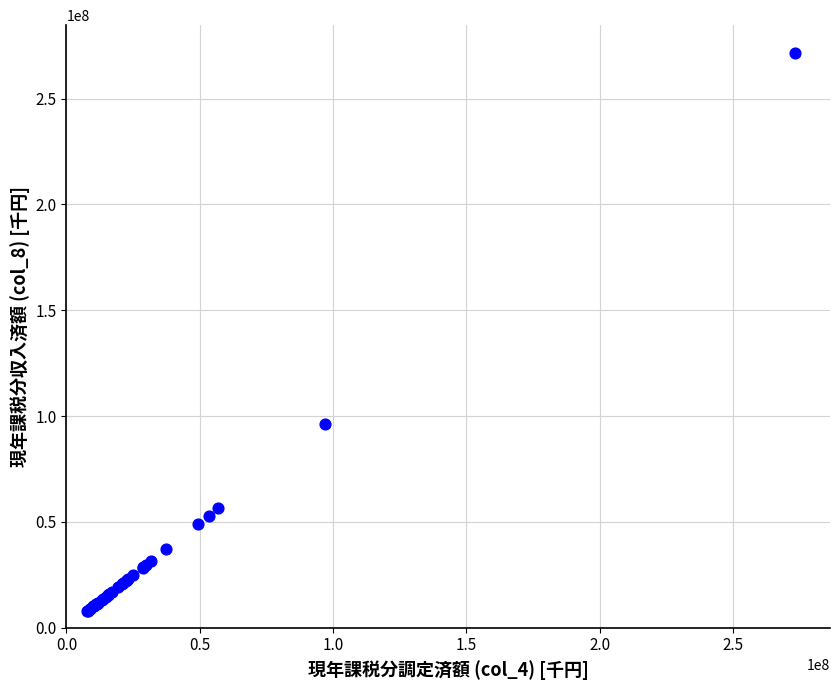

What Y value in the scatter plot is closest to 139619433?

96255724